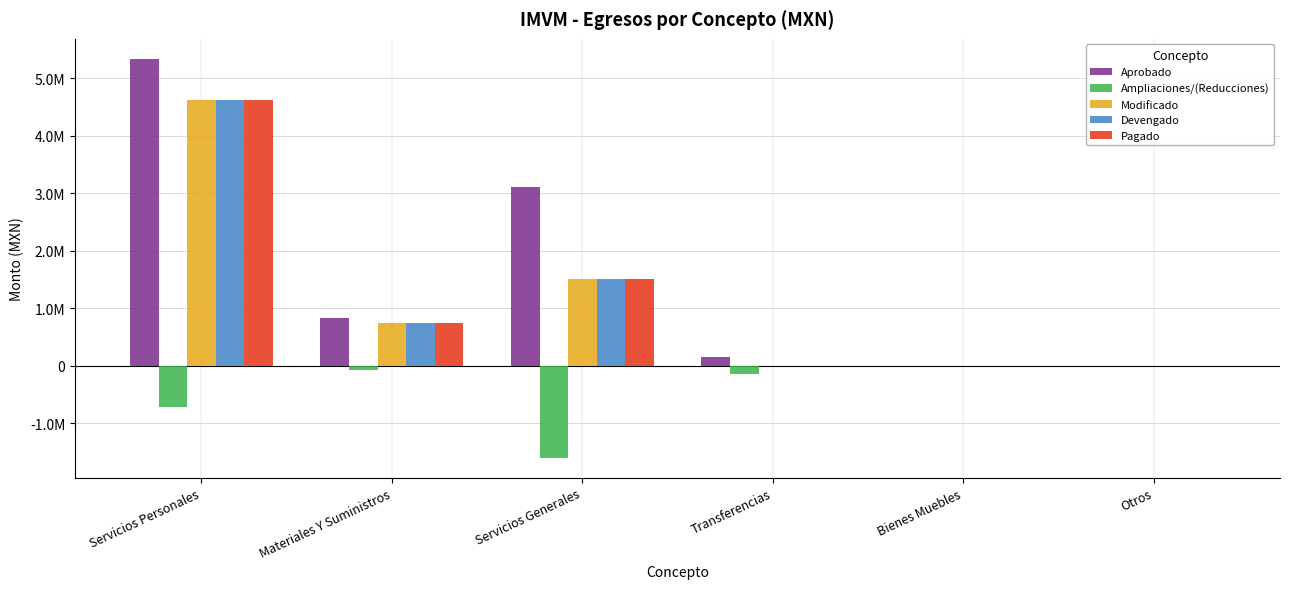

What are all the series names shown in the legend?

Aprobado, Ampliaciones/(Reducciones), Modificado, Devengado, Pagado